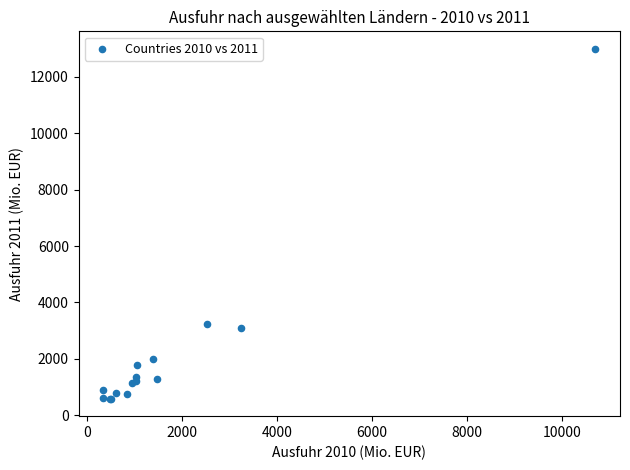

What Y value in the scatter plot is closest to 6793?

3221.3